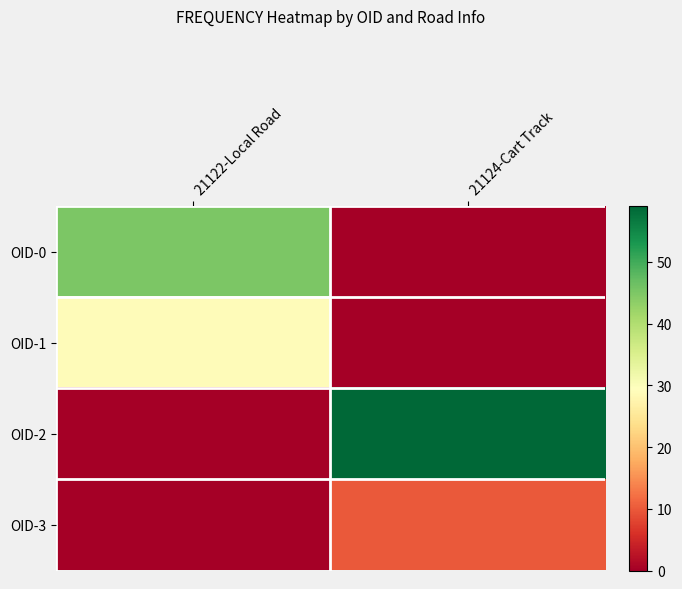

At which category does the chart reach its peak across all series?

21124-Cart Track